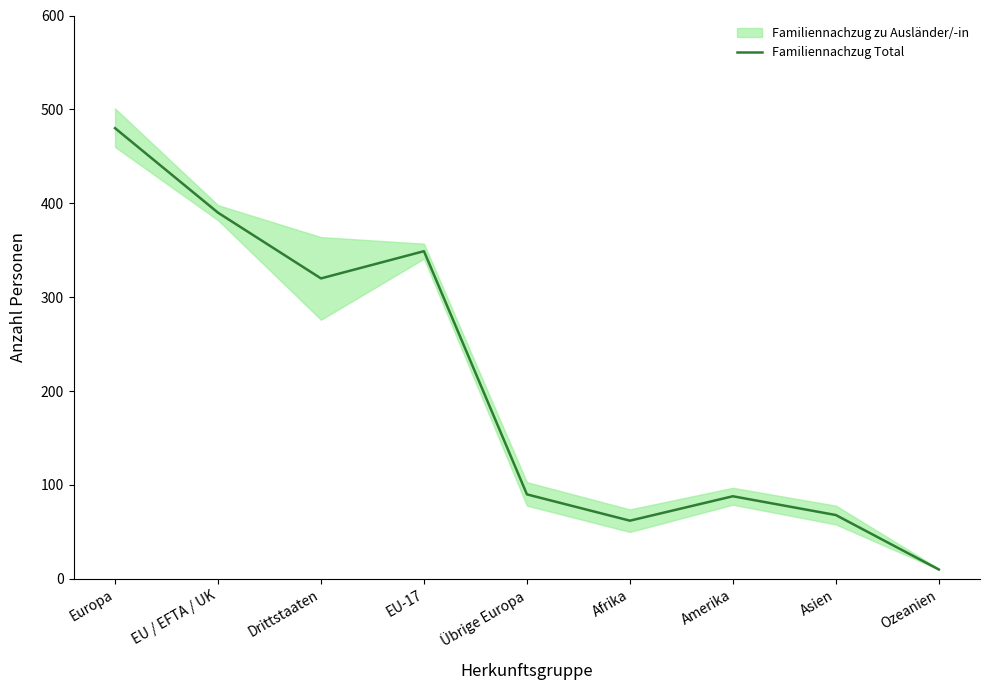

Which category has the highest value in the Familiennachzug Total series?

Europa